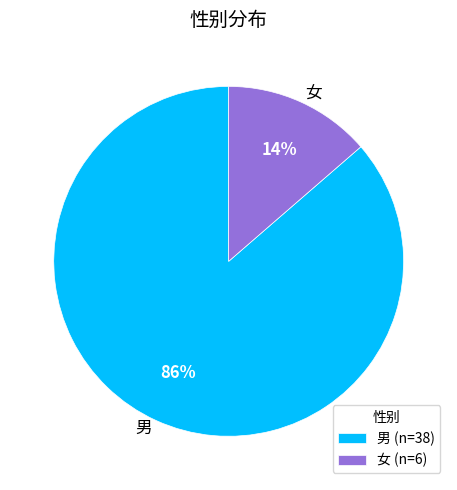

Which category has the biggest portion of the pie?

男